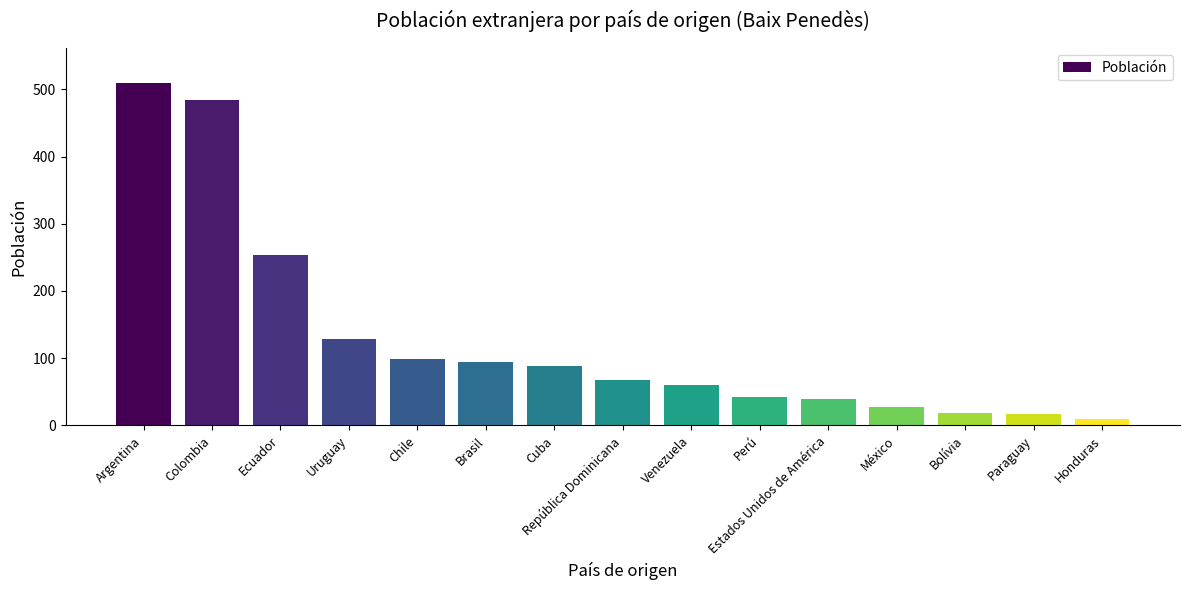

What is the sum of the values at Honduras and Paraguay?

27